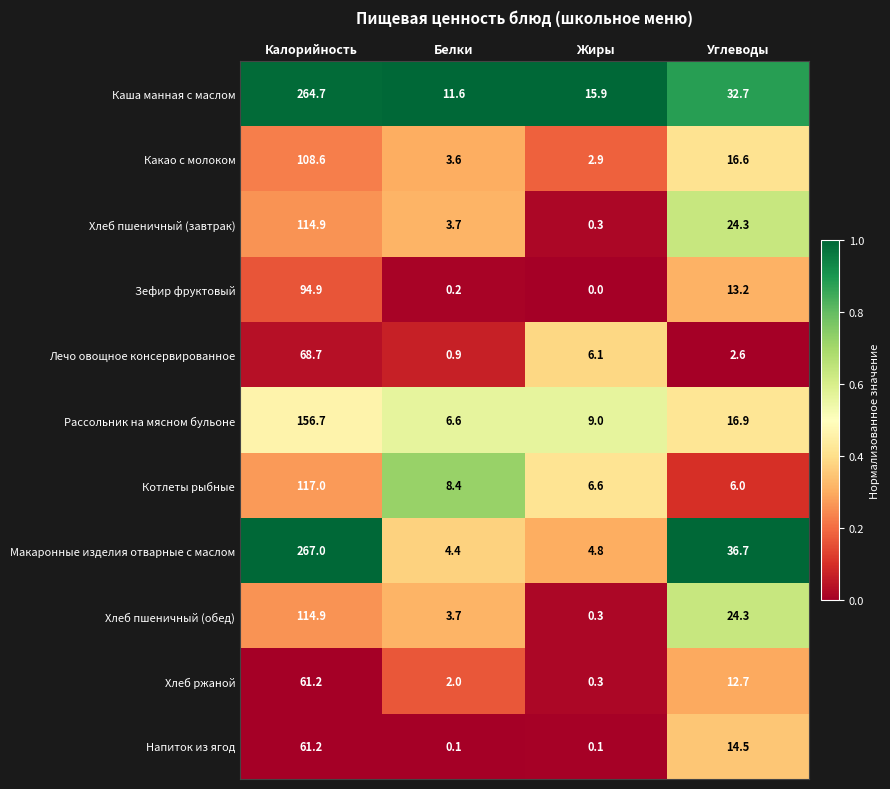

Is the value of Котлеты рыбные at Жиры greater than the value of Напиток из ягод at Жиры?

Yes